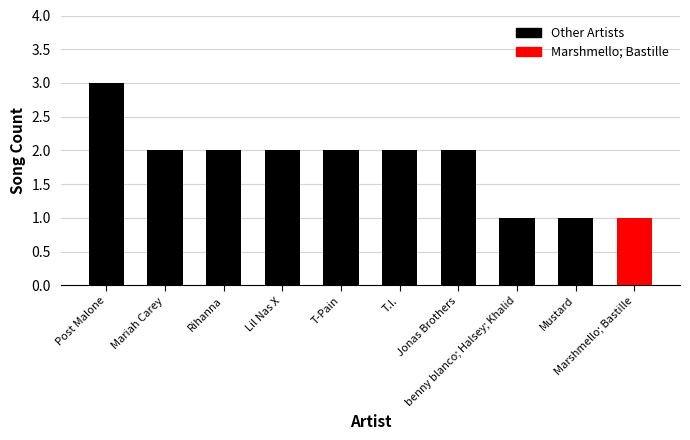

Are the bars horizontal?

No